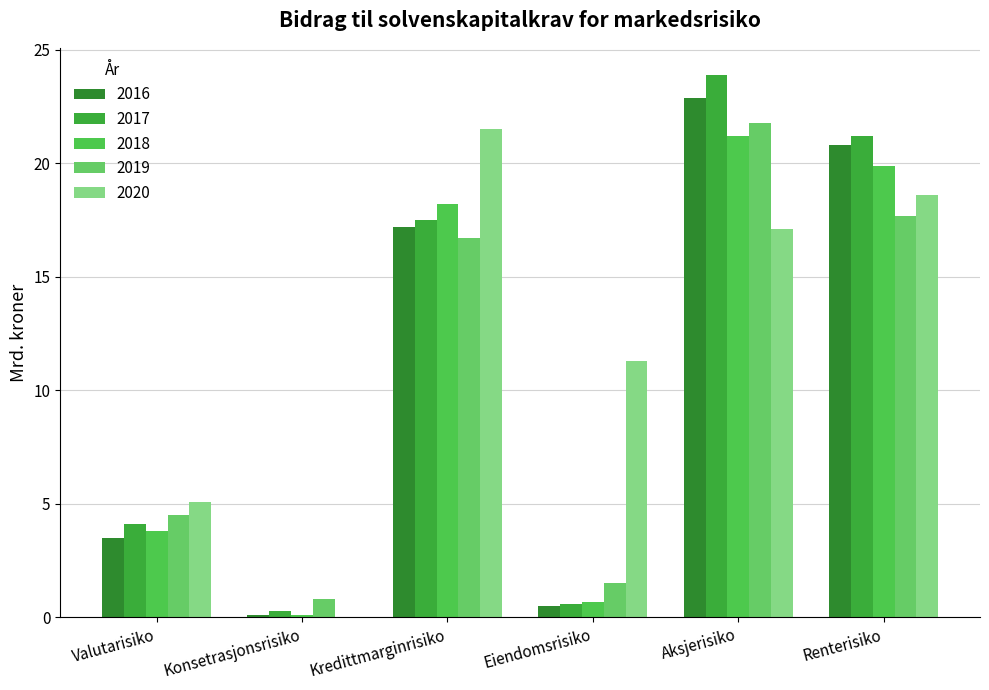

Is it true that 2018 equals 0.0 at Konsetrasjonsrisiko?

False